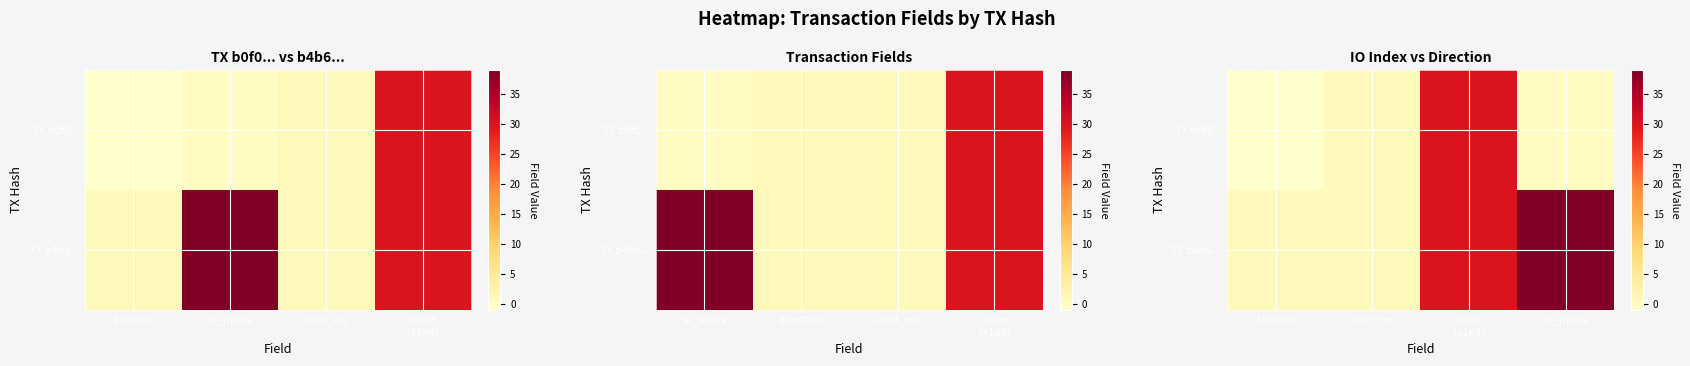

Is the value of TX b4b6... at direction greater than the value of TX b0f0... at direction?

Yes